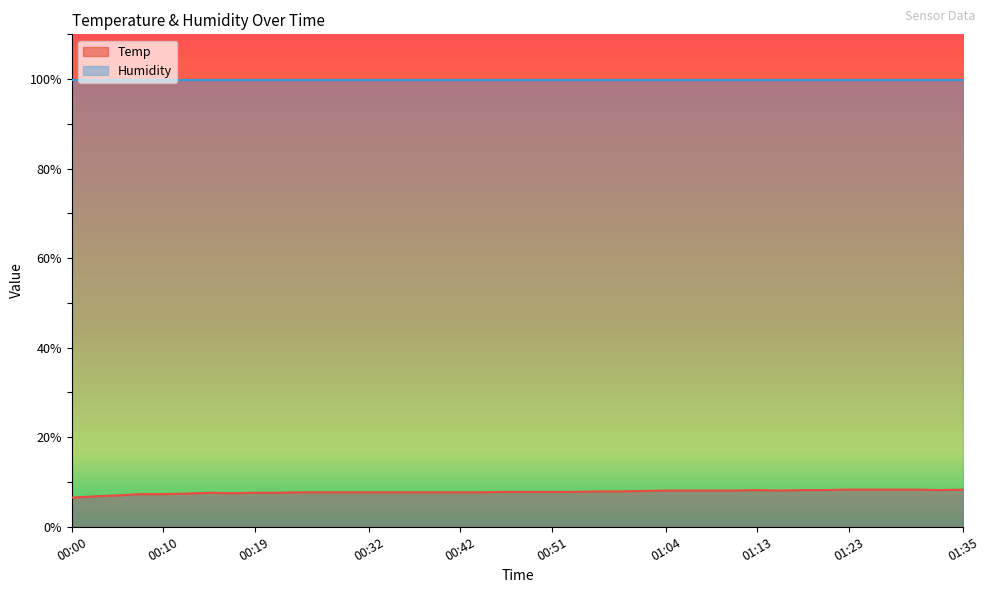

At which category does the chart reach its peak across all series?

01:23